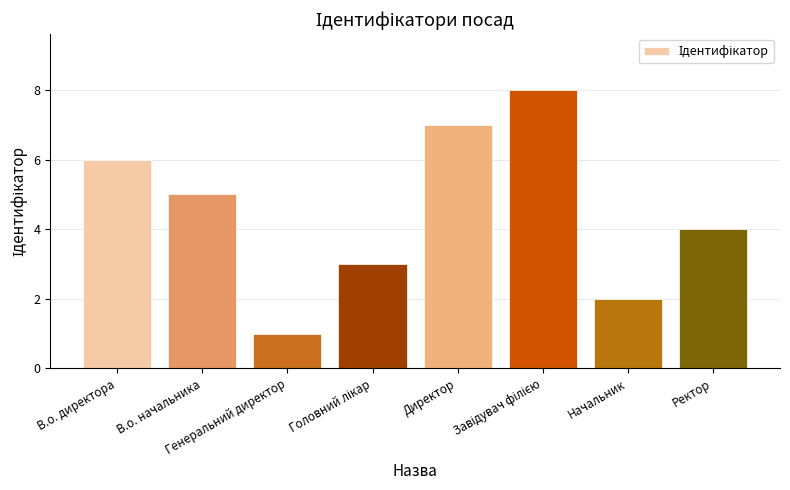

What is the difference between the values at В.о. директора and Директор?

1